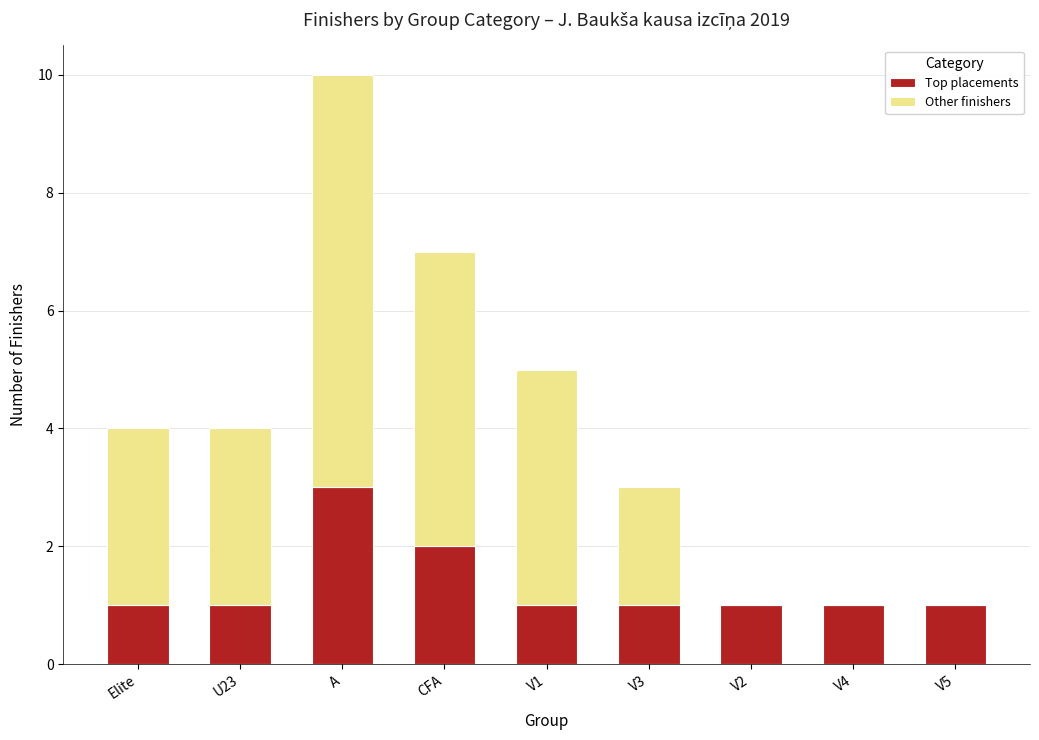

How many data points does each series have?

9